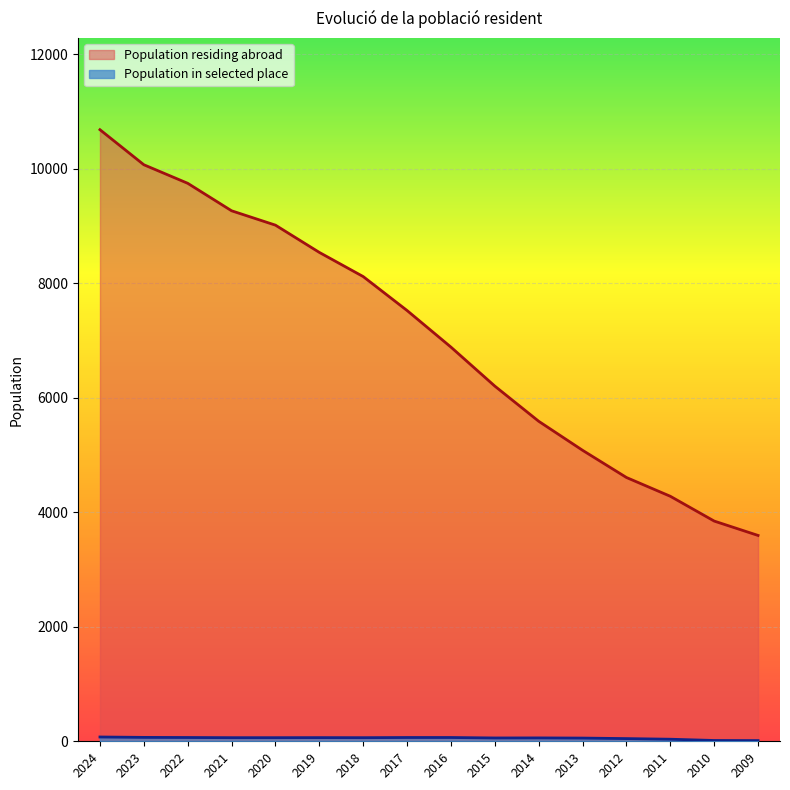

List the labels in order of Population residing abroad value, largest first.

2024, 2023, 2022, 2021, 2020, 2019, 2018, 2017, 2016, 2015, 2014, 2013, 2012, 2011, 2010, 2009